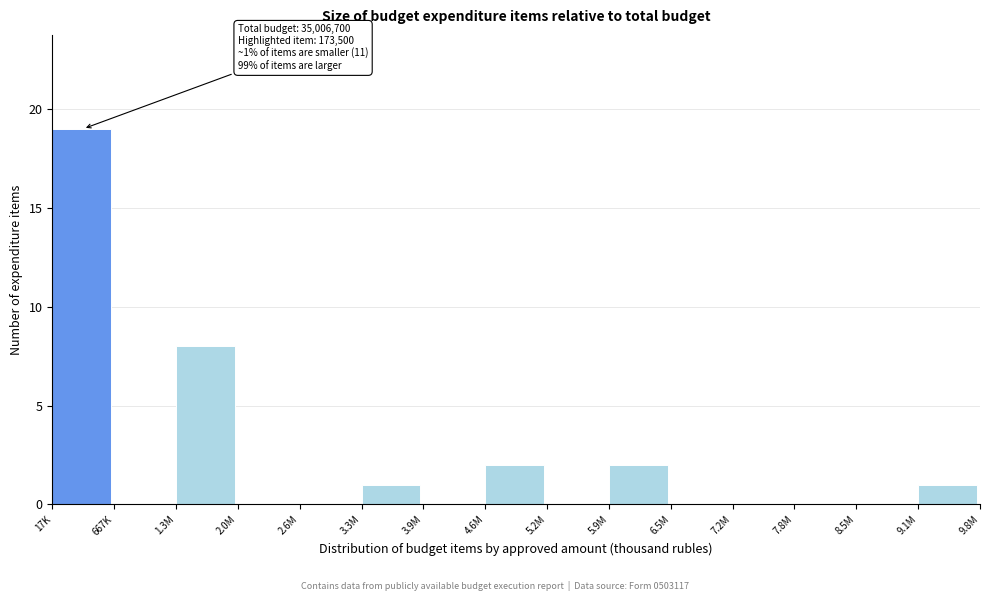

Reading left to right, extract all data points from this chart.

17K=19	667K=0	1.3M=8	2.0M=0	2.6M=0	3.3M=1	3.9M=0	4.6M=2	5.2M=0	5.9M=2	6.5M=0	7.2M=0	7.8M=0	8.5M=0	9.1M=1